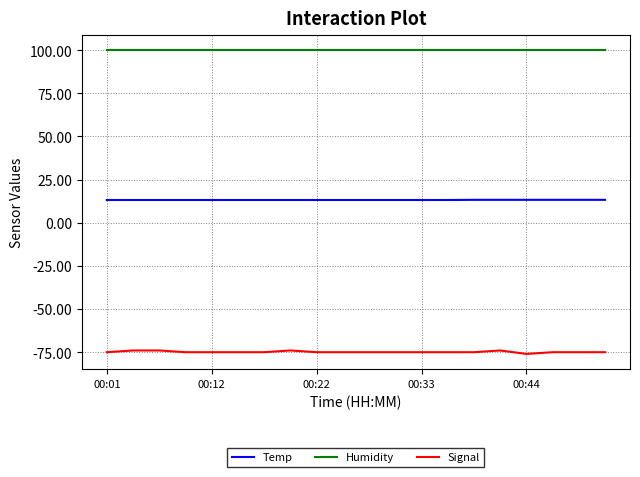

What is the average value of the Temp series?

13.2